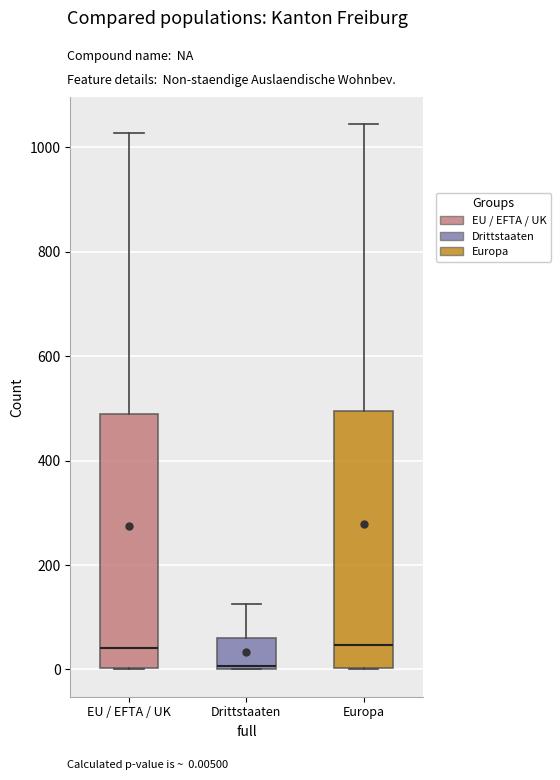

Reading left to right, transcribe this box plot: for each box, give where its median line is, the range the box spans, and where its two whiskers end, as read against the y-axis. The values are not printed on the chart, so give them approximately, as read against the axis.

EU / EFTA / UK: median 40, box 0 to 480, whiskers 0 to 1020
Drittstaaten: median 0, box 0 to 60, whiskers 0 to 120
Europa: median 40, box 0 to 500, whiskers 0 to 1040